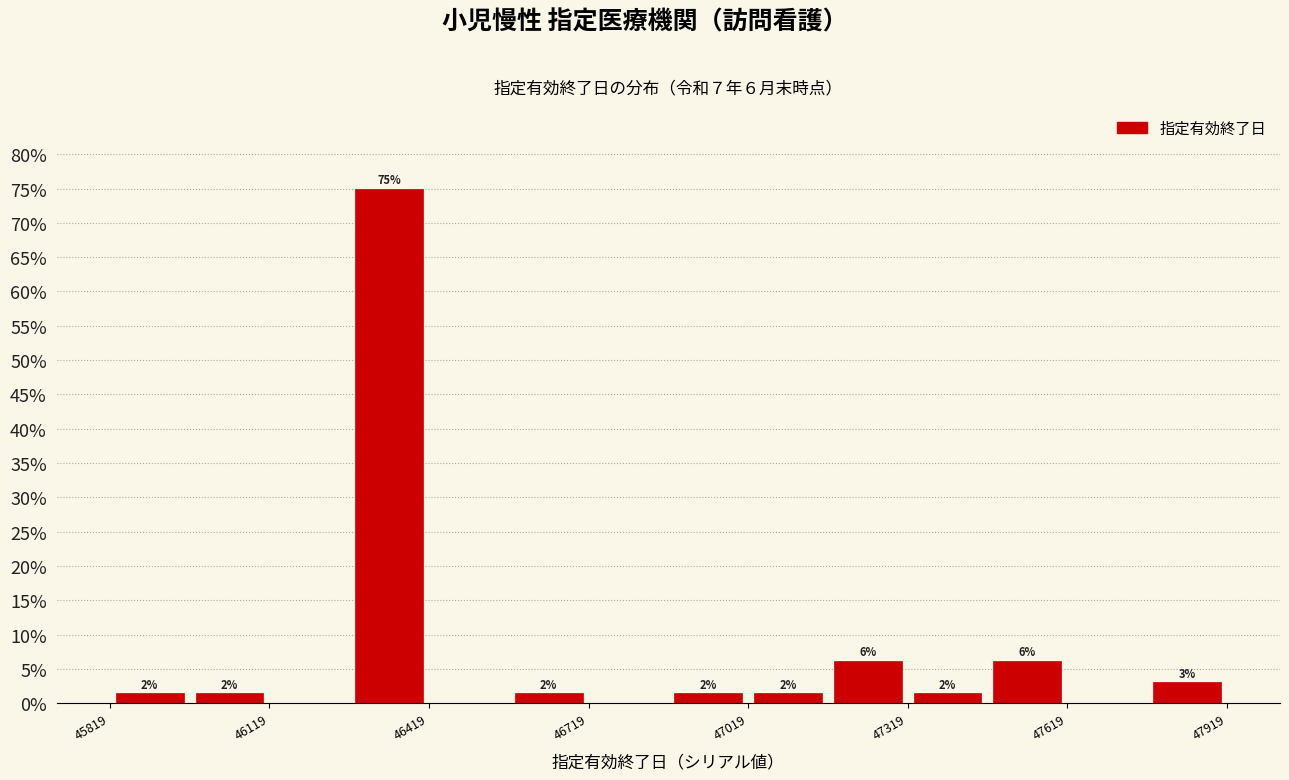

Around what value on the x-axis is the tallest bar? Give the approximate position of its centre, as read against the axis.

46350